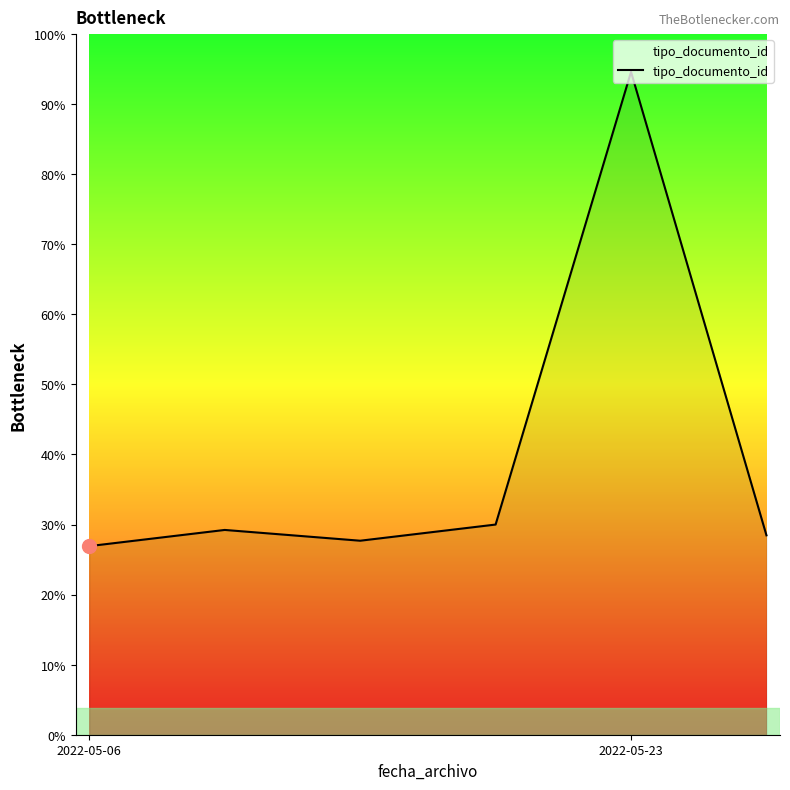

Is this an area chart (filled region under the line)?

Yes